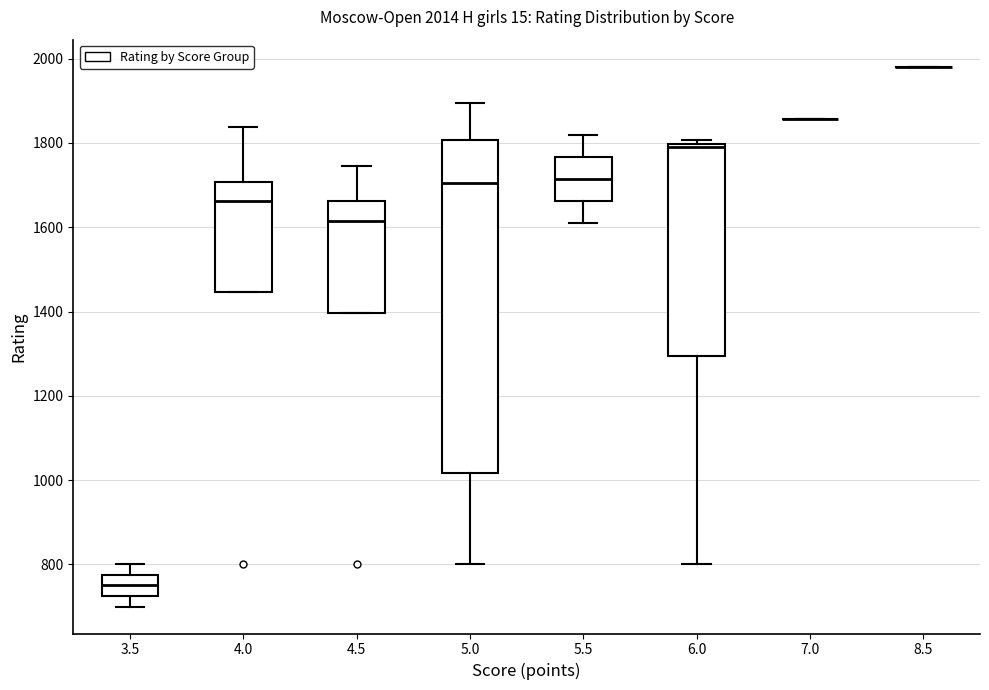

Which box is the tallest, from its lower edge to its upper edge?

5.0